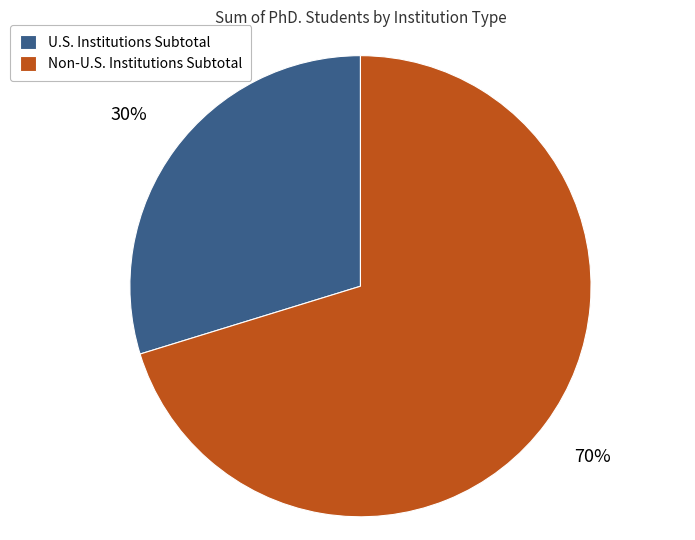

Which category has the smallest portion of the pie?

U.S. Institutions Subtotal